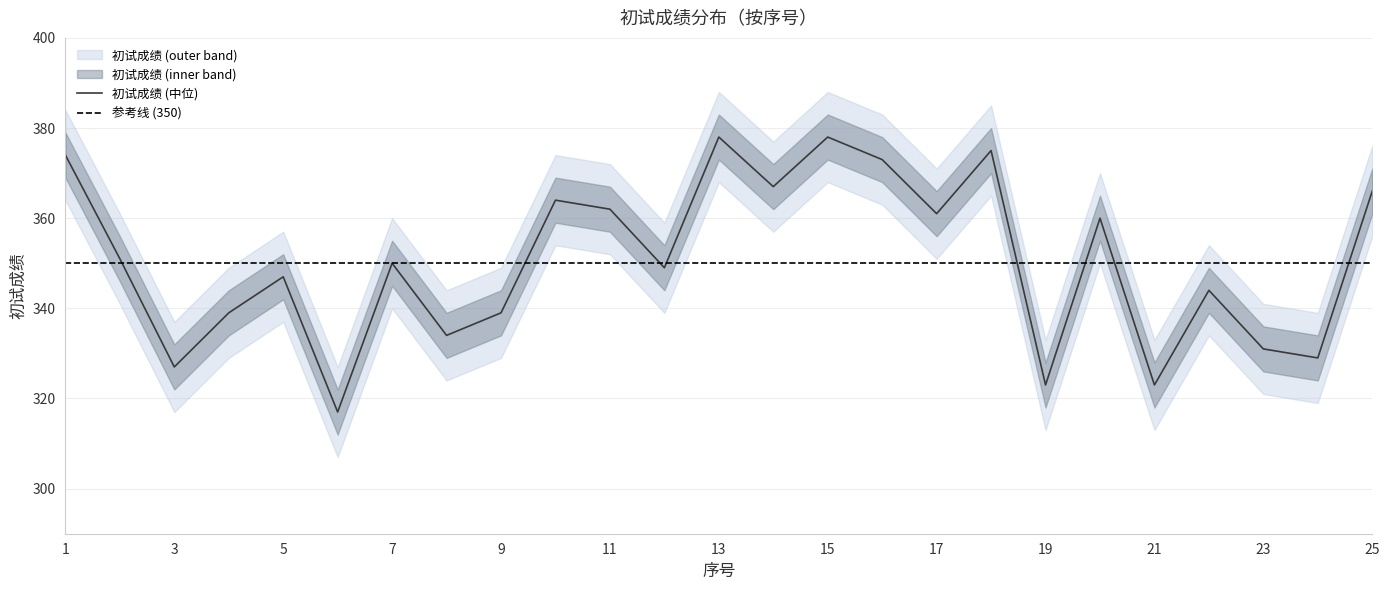

What is the value of the 初试成绩_upper point at the 21st from the left?

333